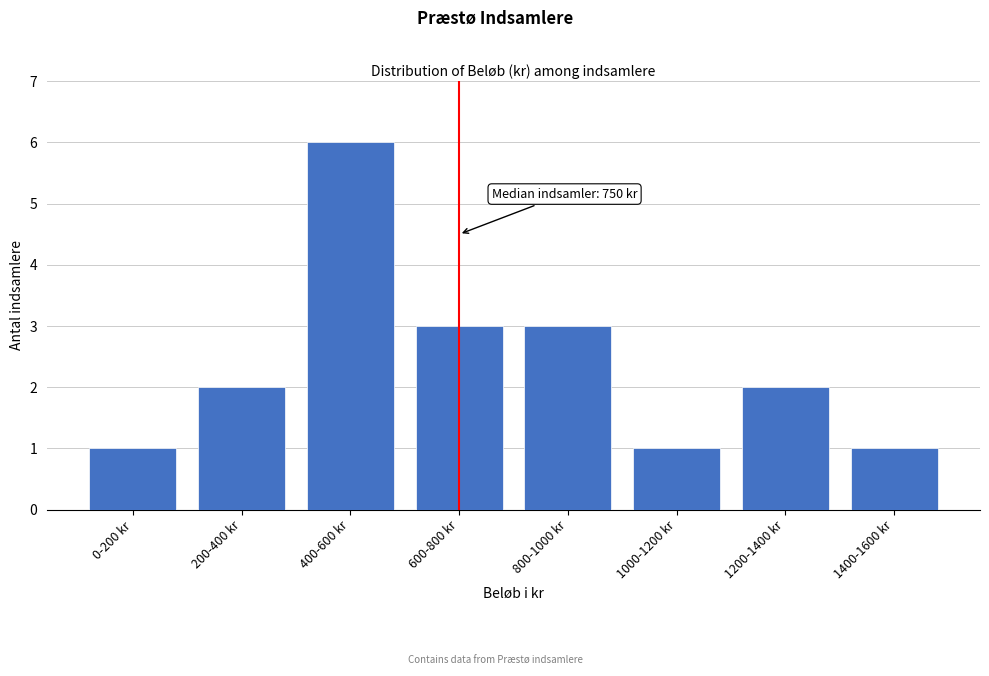

Reading right to left, extract all data points from this chart.

1	2	1	3	3	6	2	1